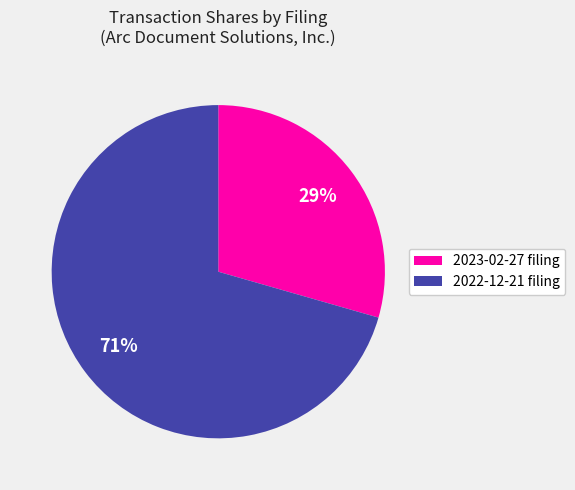

Which has a higher value, 2022-12-21 filing or 2023-02-27 filing?

2022-12-21 filing